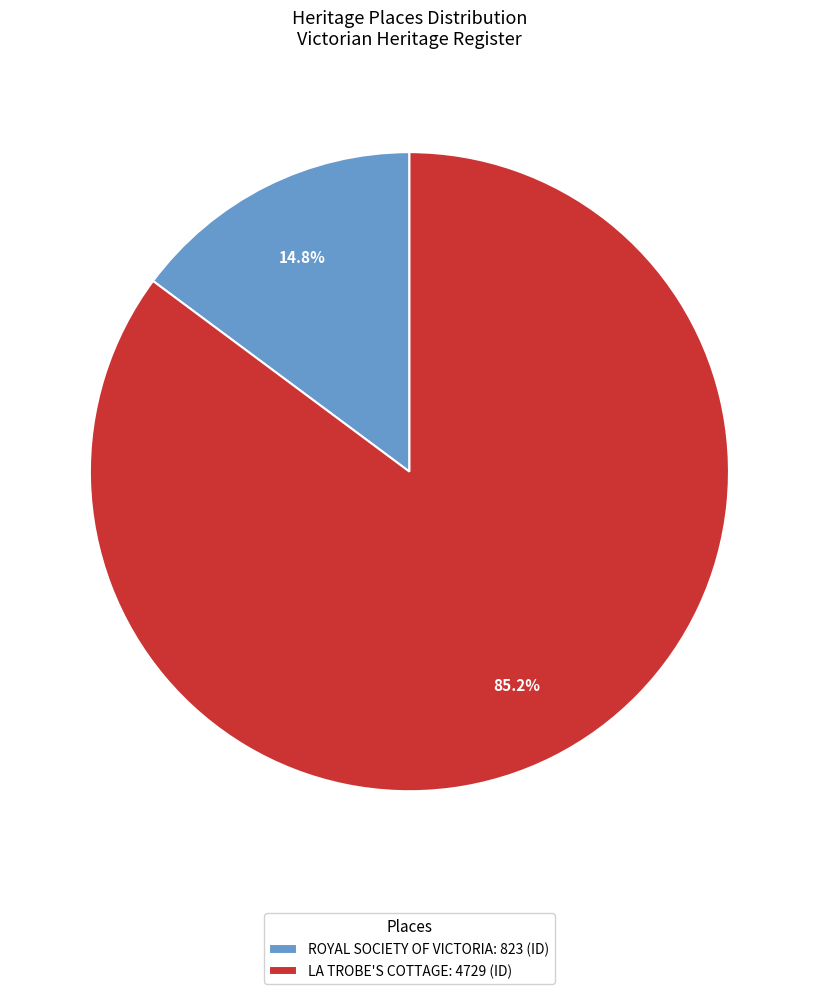

Which slice represents more than half of the pie?

LA TROBE'S COTTAGE